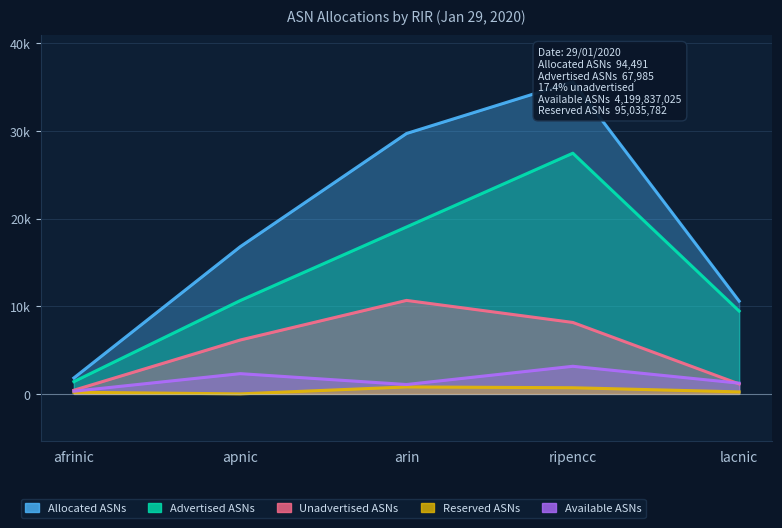

True or false: Revenue (Allocated ASNs) and Earnings (Advertised ASNs) intersect in this chart.

False